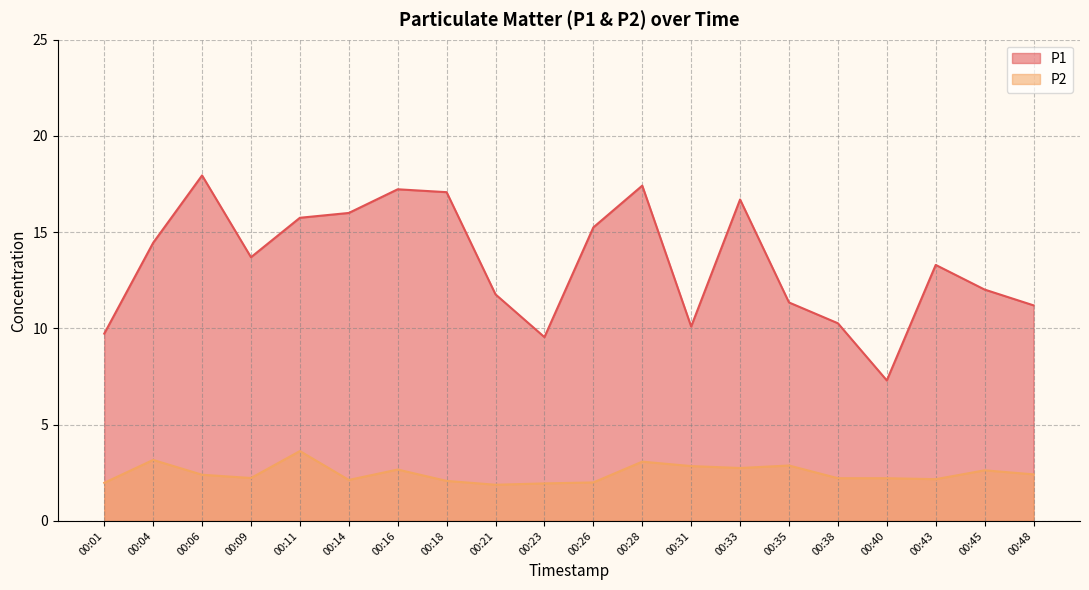

What is the highest value of the P1 series?

17.9